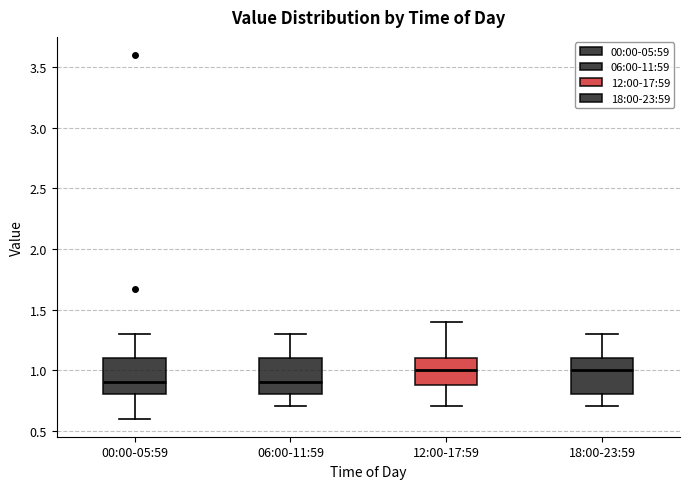

Reading left to right, read every box against the y-axis: the position of its median line, the range the box covers, and the ends of its whiskers. The values are not printed on the chart, so give them approximately, as read against the axis.

00:00-05:59: median 0.9, box 0.8 to 1.1, whiskers 0.6 to 1.3
06:00-11:59: median 0.9, box 0.8 to 1.1, whiskers 0.7 to 1.3
12:00-17:59: median 1.0, box 0.9 to 1.1, whiskers 0.7 to 1.4
18:00-23:59: median 1.0, box 0.8 to 1.1, whiskers 0.7 to 1.3